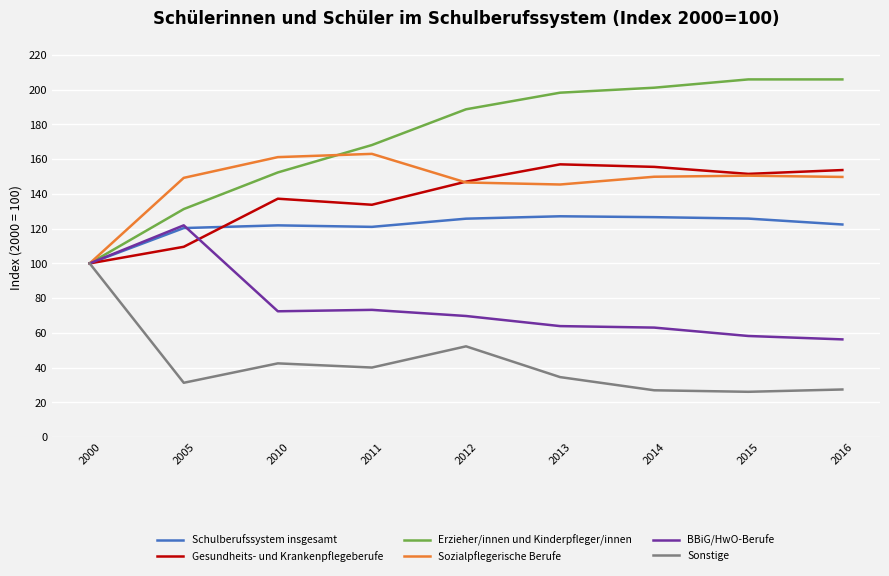

Is it true that Schulberufssystem insgesamt equals 218.3 at 2014?

False